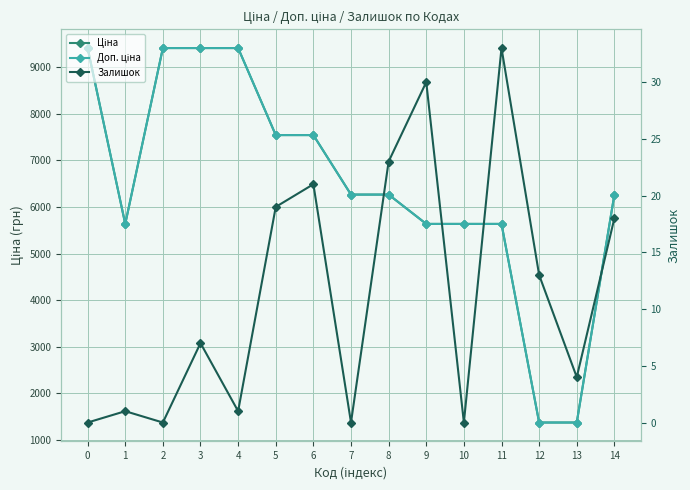

True or false: Ціна has a value of 6266.7 at 8.

True